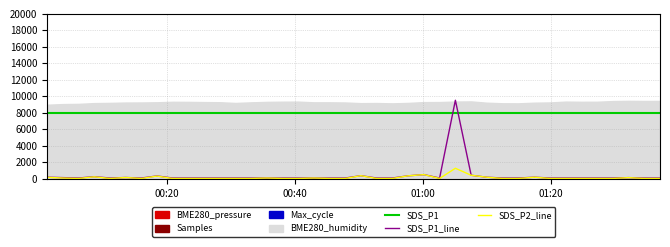

True or false: SDS_P1 and SDS_P1_line intersect in this chart.

True